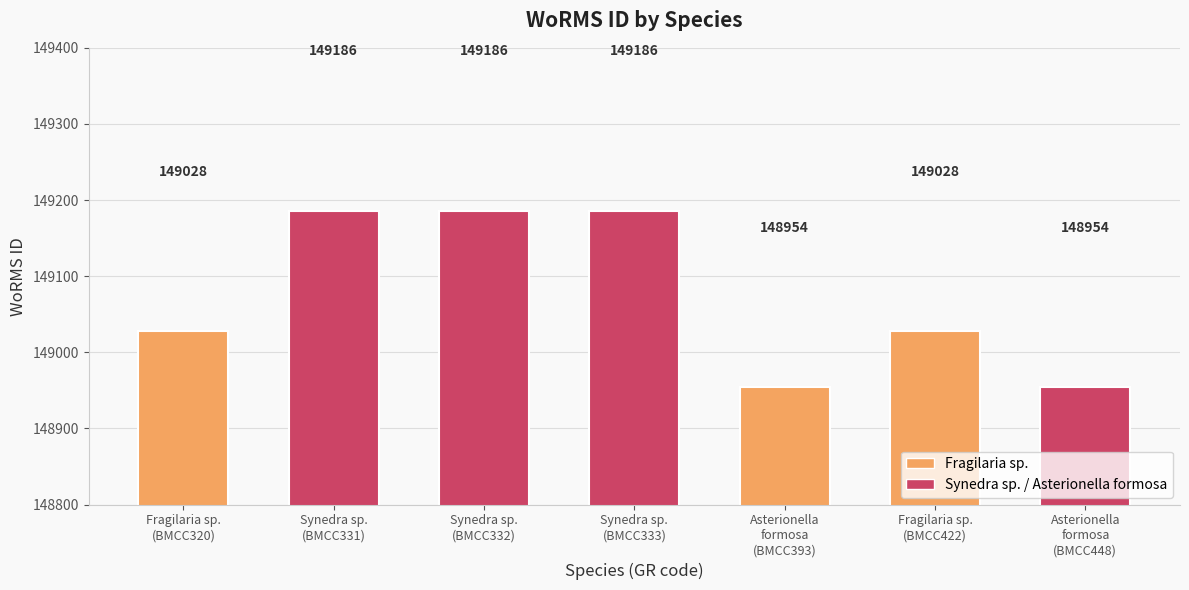

Reading left to right, extract all data points from this chart.

Fragilaria sp.
(BMCC320)=149028	Synedra sp.
(BMCC331)=149186	Synedra sp.
(BMCC332)=149186	Synedra sp.
(BMCC333)=149186	Asterionella
formosa
(BMCC393)=148954	Fragilaria sp.
(BMCC422)=149028	Asterionella
formosa
(BMCC448)=148954